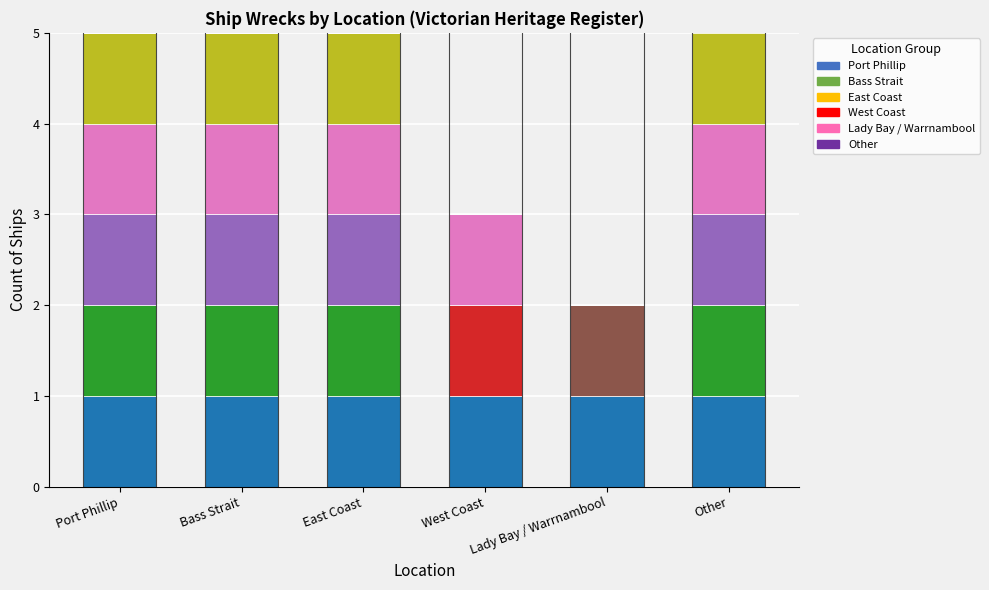

How many data points does each series have?

6